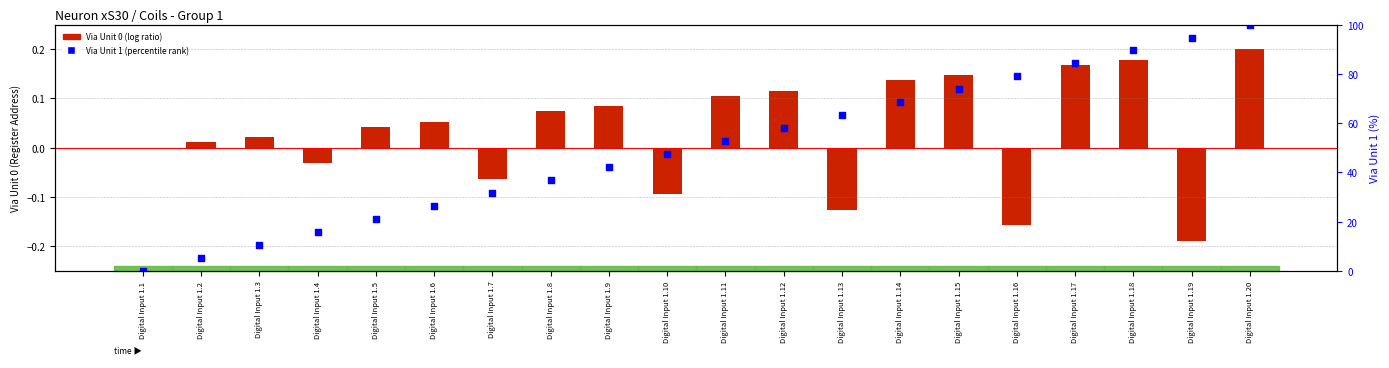

What is the total value across all series at Digital Input 1.6?

26.4